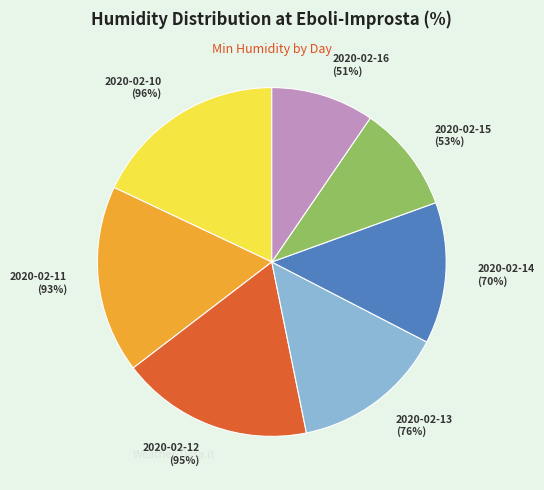

Does any single category account for the majority?

No